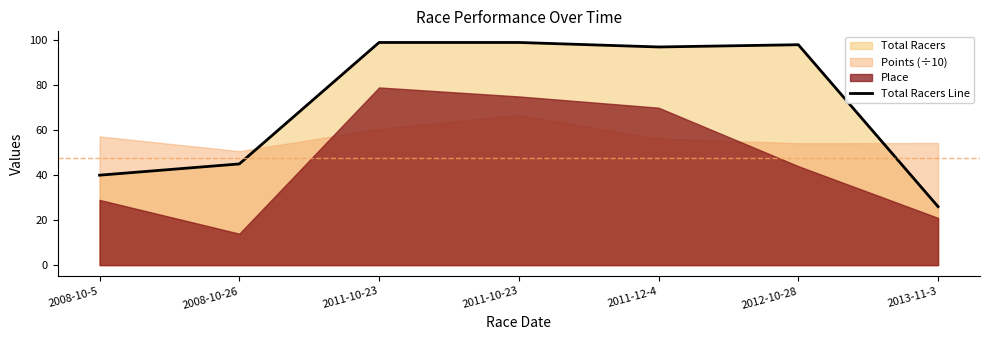

What is the difference between the values at 2008-10-5 and 2008-10-26?

5